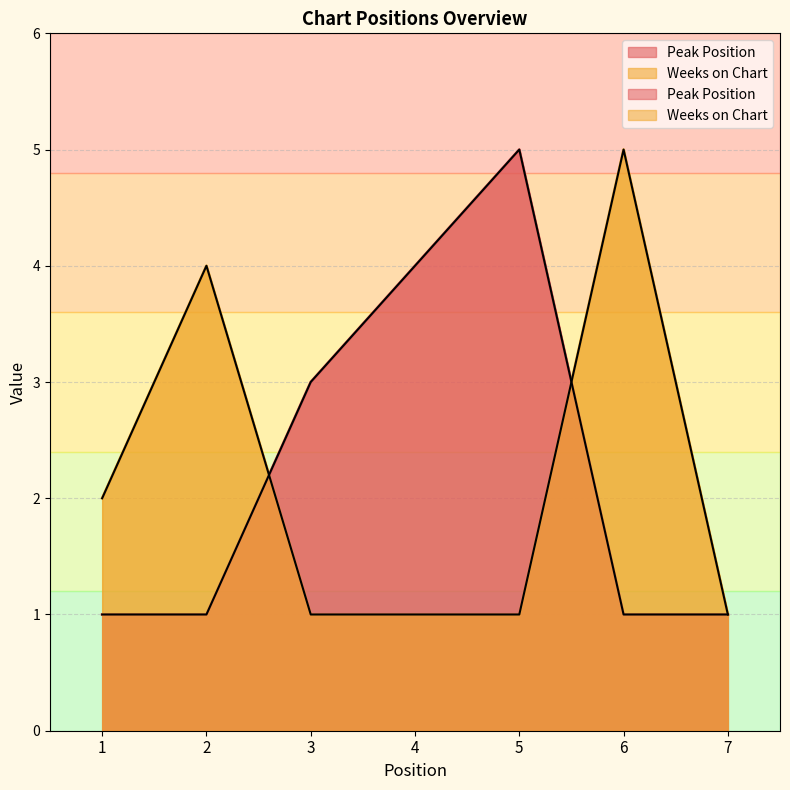

Is it true that Peak Position equals 1 at 6?

True